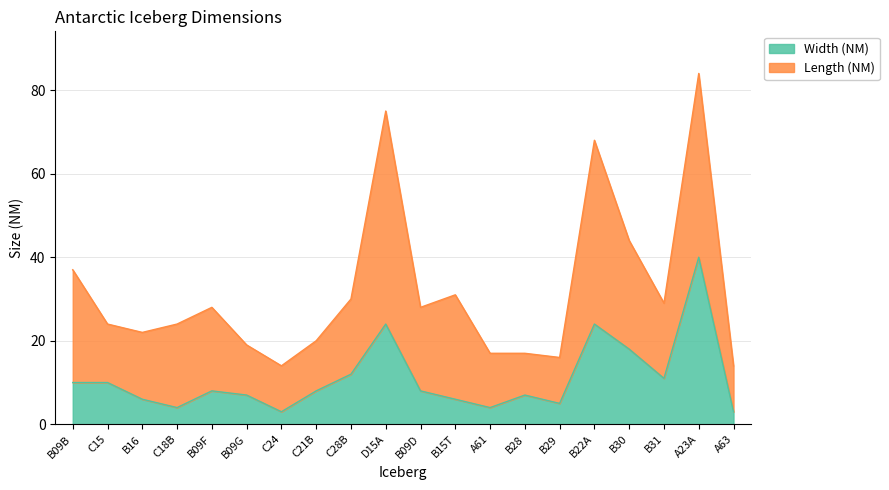

Where does the data first go above 8?

B09B